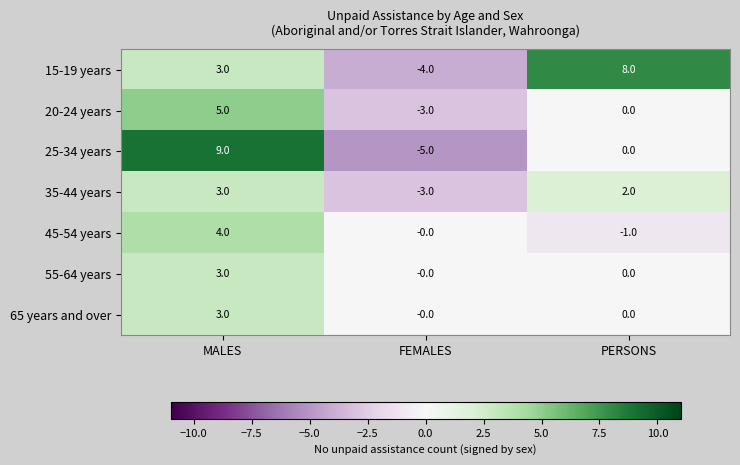

Reading right to left, transcribe all the data shown in this chart.

15-19 years: PERSONS=8	FEMALES=-4	MALES=3
20-24 years: PERSONS=0	FEMALES=-3	MALES=5
25-34 years: PERSONS=0	FEMALES=-5	MALES=9
35-44 years: PERSONS=2	FEMALES=-3	MALES=3
45-54 years: PERSONS=-1	FEMALES=0	MALES=4
55-64 years: PERSONS=0	FEMALES=0	MALES=3
65 years and over: PERSONS=0	FEMALES=0	MALES=3